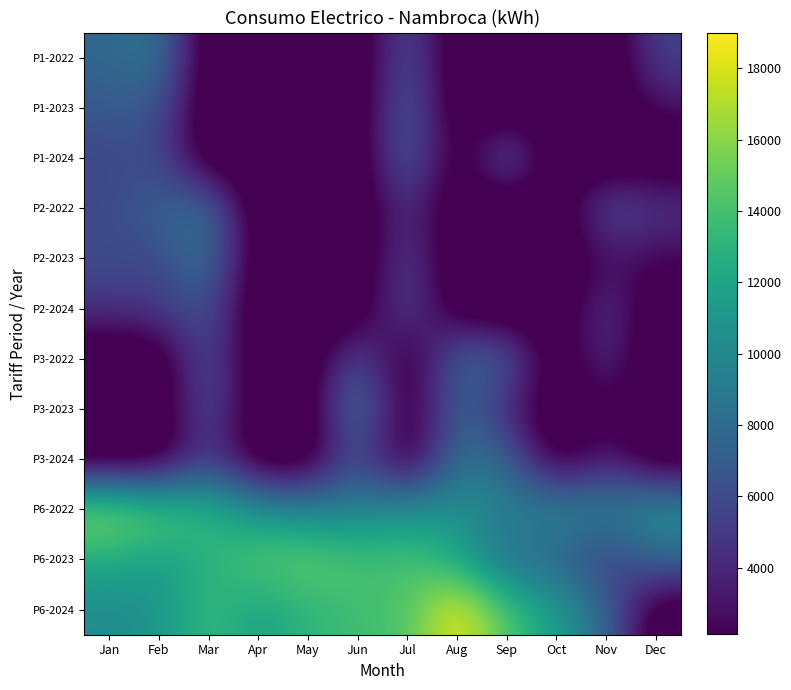

Which series has the widest spread of values?

P6-2024